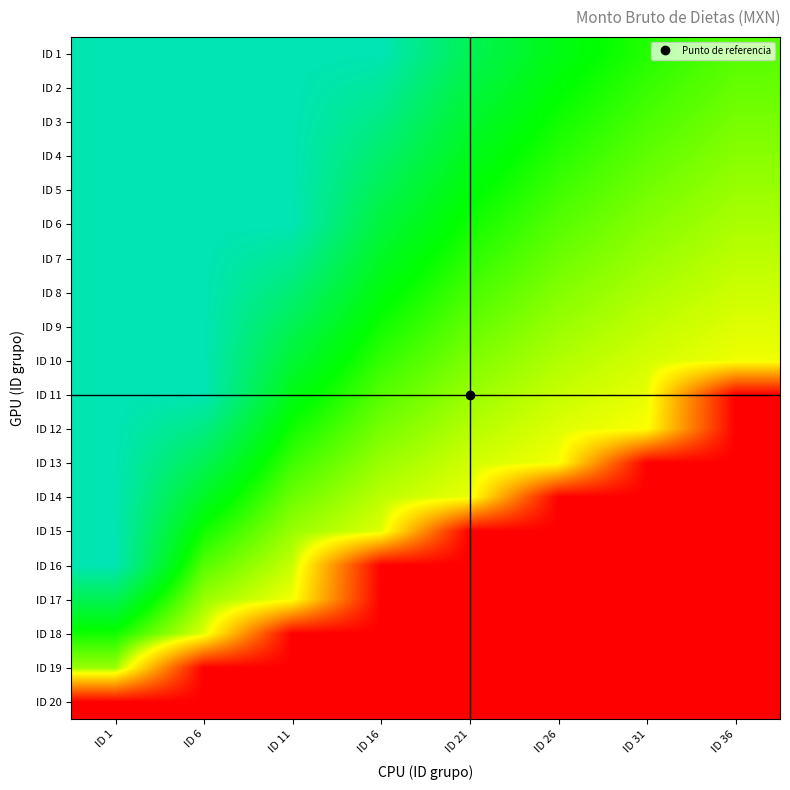

Reading right to left, list all the values displayed in this chart.

ID 1: ID 36=0.7	ID 31=0.7	ID 26=0.8	ID 21=0.9	ID 16=1.0	ID 11=1.0	ID 6=1.0	ID 1=1.0
ID 2: ID 36=0.6	ID 31=0.7	ID 26=0.8	ID 21=0.8	ID 16=1.0	ID 11=1.0	ID 6=1.0	ID 1=1.0
ID 3: ID 36=0.6	ID 31=0.7	ID 26=0.7	ID 21=0.8	ID 16=0.9	ID 11=1.0	ID 6=1.0	ID 1=1.0
ID 4: ID 36=0.6	ID 31=0.7	ID 26=0.7	ID 21=0.8	ID 16=0.9	ID 11=1.0	ID 6=1.0	ID 1=1.0
ID 5: ID 36=0.6	ID 31=0.6	ID 26=0.7	ID 21=0.8	ID 16=0.9	ID 11=1.0	ID 6=1.0	ID 1=1.0
ID 6: ID 36=0.6	ID 31=0.6	ID 26=0.7	ID 21=0.7	ID 16=0.8	ID 11=1.0	ID 6=1.0	ID 1=1.0
ID 7: ID 36=0.6	ID 31=0.6	ID 26=0.6	ID 21=0.7	ID 16=0.8	ID 11=1.0	ID 6=1.0	ID 1=1.0
ID 8: ID 36=0.5	ID 31=0.6	ID 26=0.6	ID 21=0.7	ID 16=0.8	ID 11=0.9	ID 6=1.0	ID 1=1.0
ID 9: ID 36=0.5	ID 31=0.6	ID 26=0.6	ID 21=0.7	ID 16=0.7	ID 11=0.9	ID 6=1.0	ID 1=1.0
ID 10: ID 36=0.5	ID 31=0.5	ID 26=0.6	ID 21=0.6	ID 16=0.7	ID 11=0.8	ID 6=1.0	ID 1=1.0
ID 11: ID 36=0.0	ID 31=0.5	ID 26=0.6	ID 21=0.6	ID 16=0.7	ID 11=0.8	ID 6=1.0	ID 1=1.0
ID 12: ID 36=0.0	ID 31=0.5	ID 26=0.5	ID 21=0.6	ID 16=0.6	ID 11=0.7	ID 6=0.9	ID 1=1.0
ID 13: ID 36=0.0	ID 31=0.0	ID 26=0.5	ID 21=0.5	ID 16=0.6	ID 11=0.7	ID 6=0.9	ID 1=1.0
ID 14: ID 36=0.0	ID 31=0.0	ID 26=0.0	ID 21=0.5	ID 16=0.6	ID 11=0.6	ID 6=0.8	ID 1=1.0
ID 15: ID 36=0.0	ID 31=0.0	ID 26=0.0	ID 21=0.0	ID 16=0.5	ID 11=0.6	ID 6=0.7	ID 1=1.0
ID 16: ID 36=0.0	ID 31=0.0	ID 26=0.0	ID 21=0.0	ID 16=0.0	ID 11=0.6	ID 6=0.7	ID 1=1.0
ID 17: ID 36=0.0	ID 31=0.0	ID 26=0.0	ID 21=0.0	ID 16=0.0	ID 11=0.5	ID 6=0.6	ID 1=0.9
ID 18: ID 36=0.0	ID 31=0.0	ID 26=0.0	ID 21=0.0	ID 16=0.0	ID 11=0.0	ID 6=0.5	ID 1=0.7
ID 19: ID 36=0.0	ID 31=0.0	ID 26=0.0	ID 21=0.0	ID 16=0.0	ID 11=0.0	ID 6=0.0	ID 1=0.6
ID 20: ID 36=0.0	ID 31=0.0	ID 26=0.0	ID 21=0.0	ID 16=0.0	ID 11=0.0	ID 6=0.0	ID 1=0.0